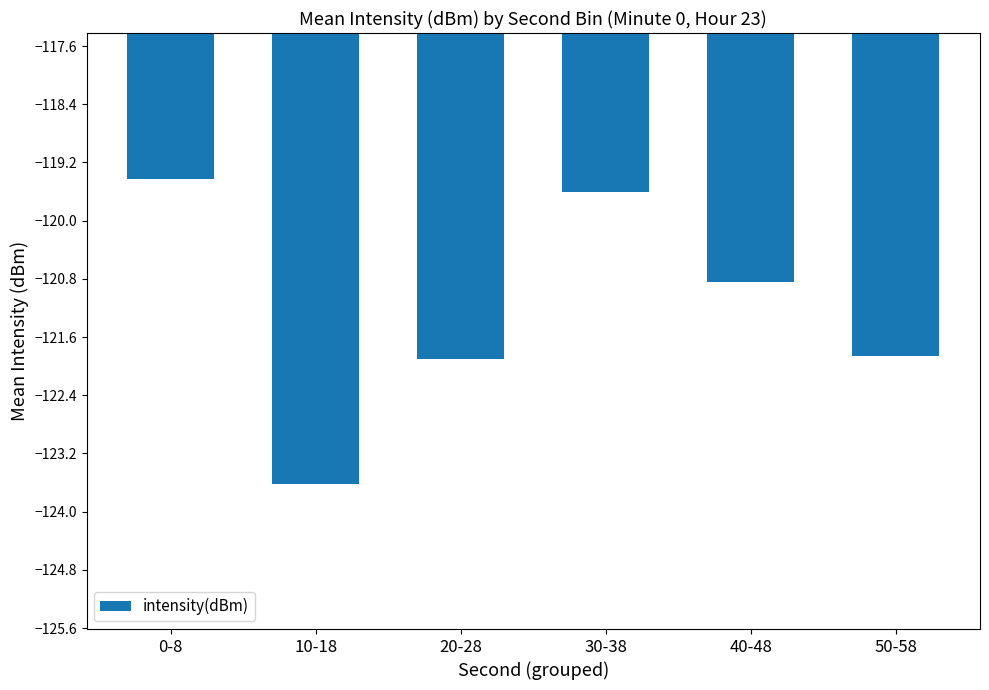

Count the number of data series in this chart.

1